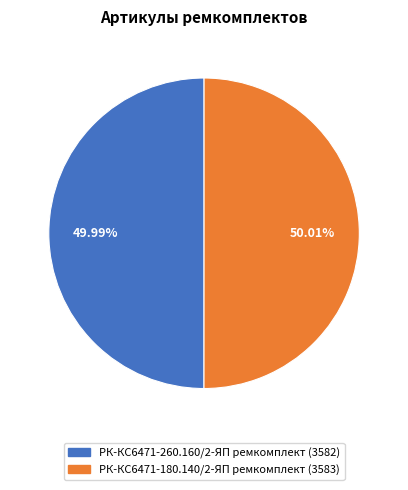

To the nearest percent, what portion does РК-КС6471-180.140/2-ЯП ремкомплект represent?

50%